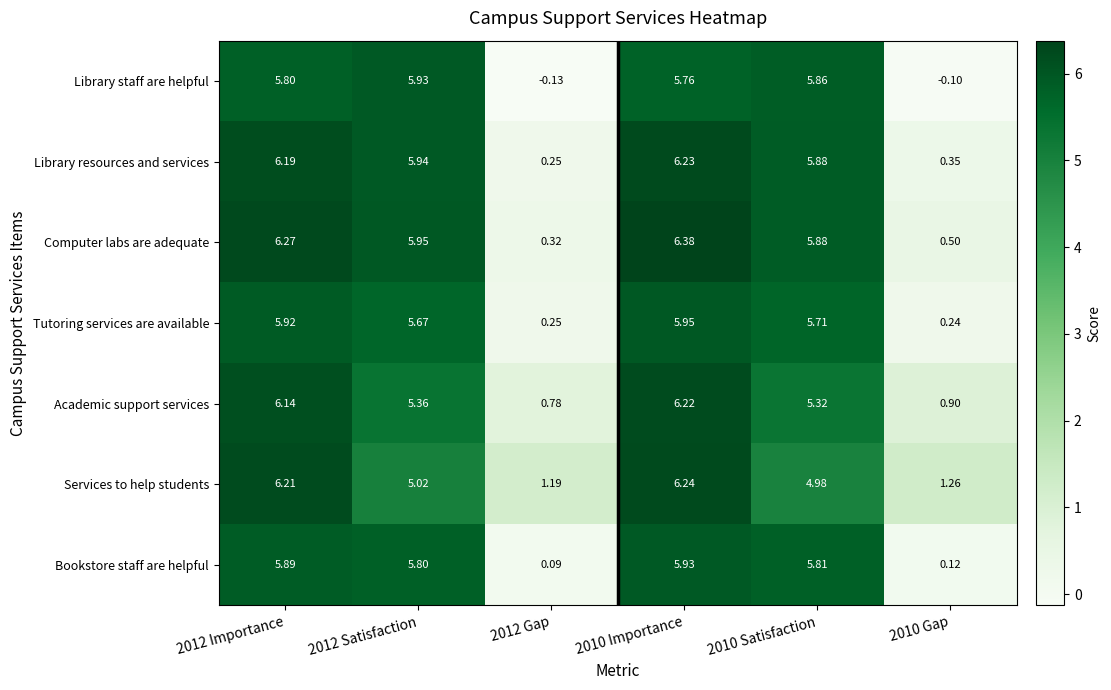

Which label corresponds to the smallest value in the chart?

2012 Gap